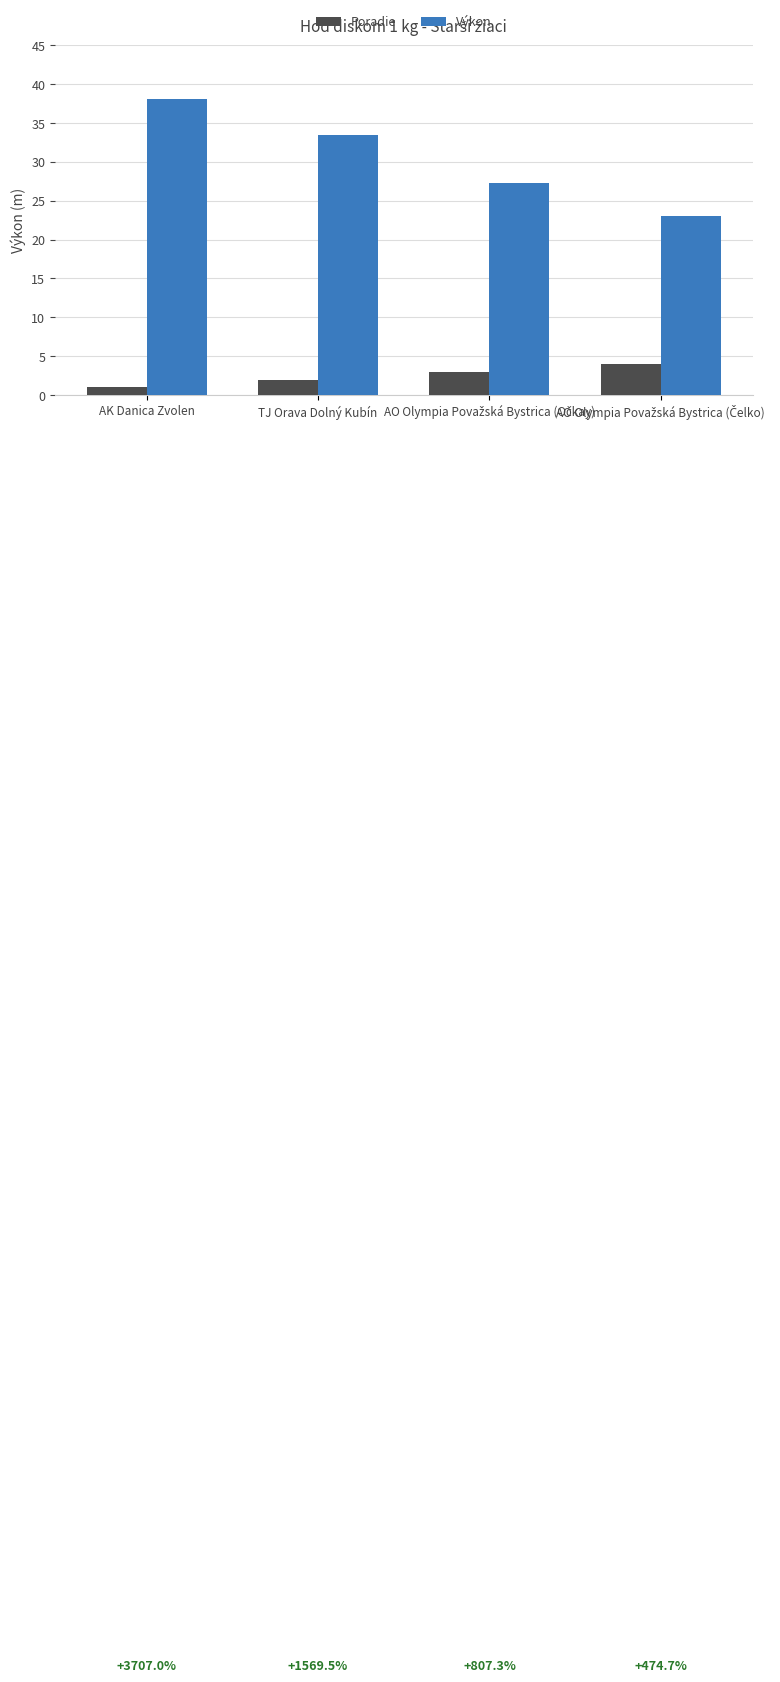

How many values in the Poradie series are below 3?

2